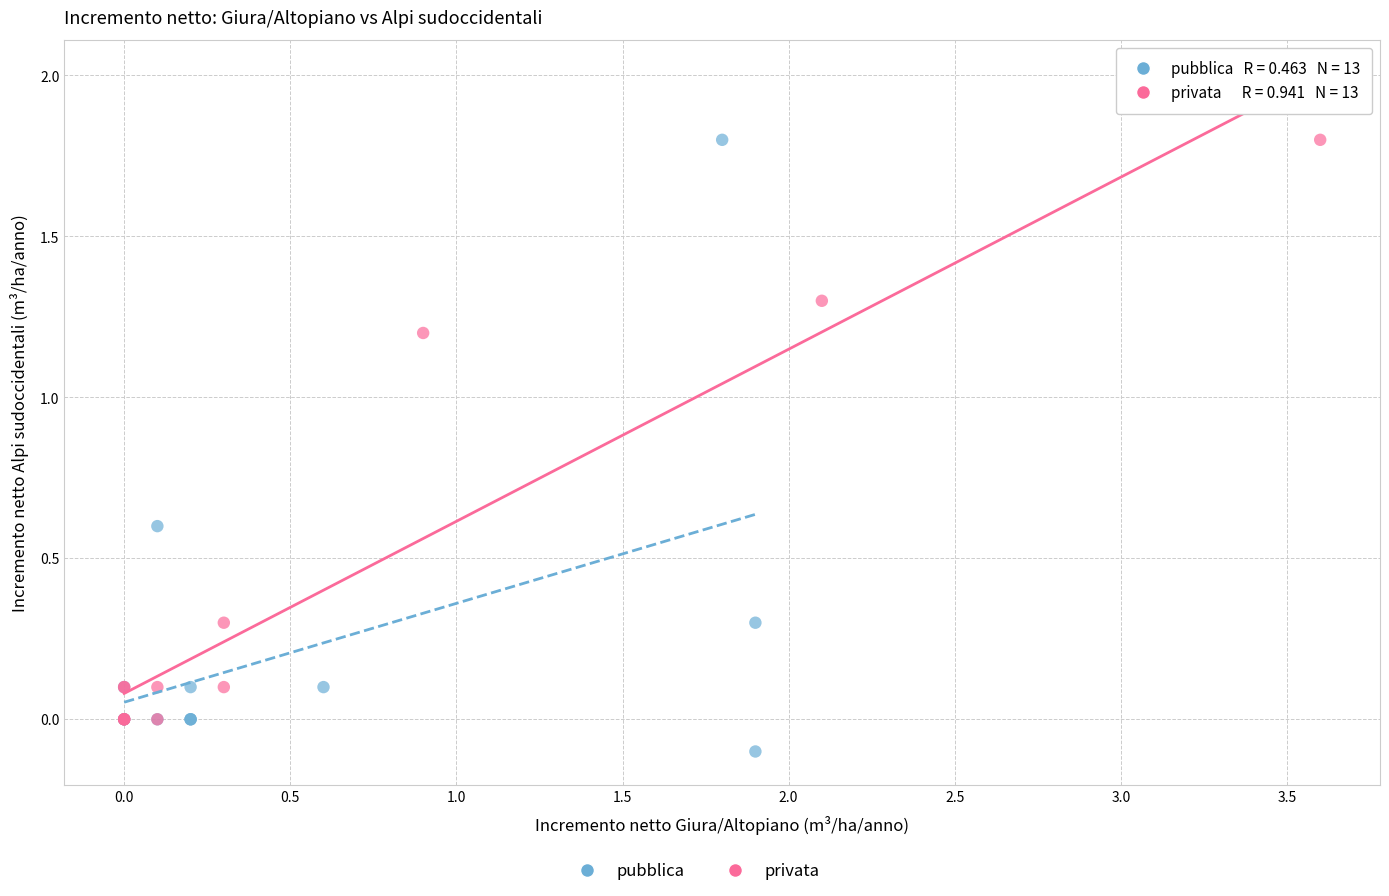

Which series has the widest spread of Y values?

pubblica